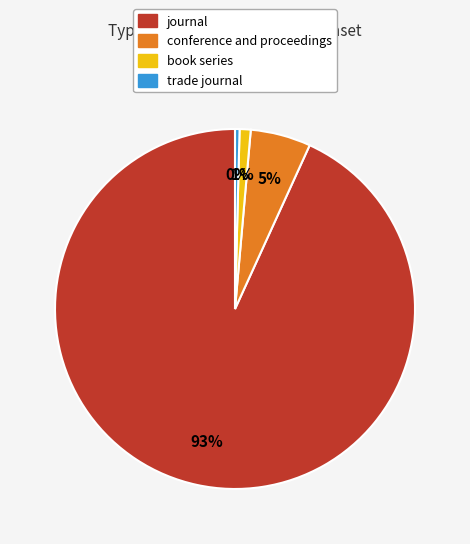

Rank the categories by value from lowest to highest.

trade journal, book series, conference and proceedings, journal